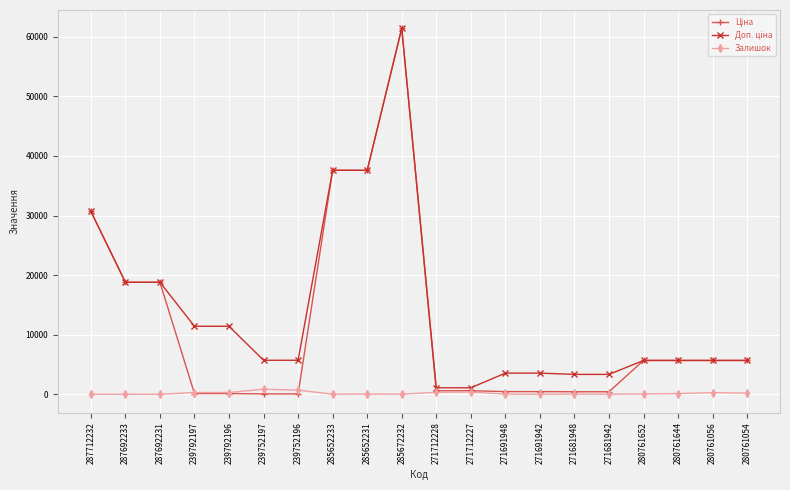

At which category does the chart reach its peak across all series?

285672232